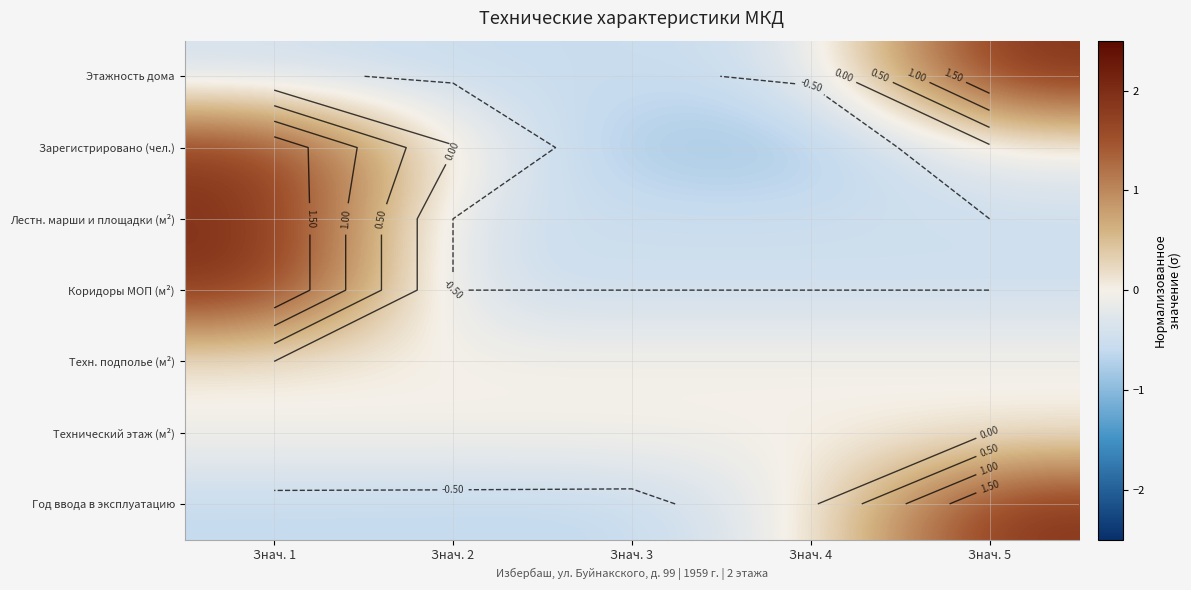

Which category has the highest value in the Зарегистрировано (чел.) series?

Знач. 1